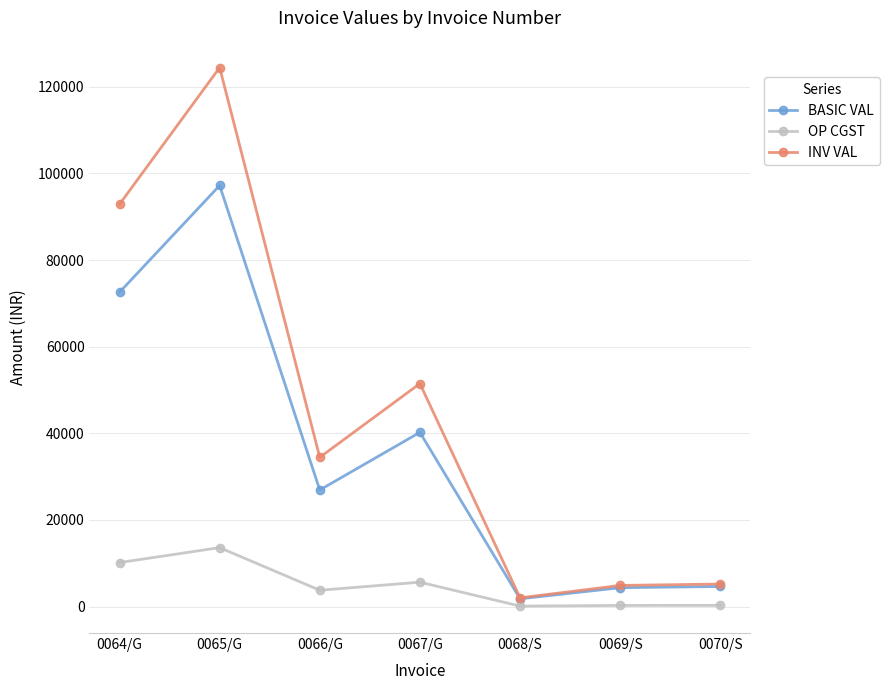

True or false: INV VAL and OP CGST intersect in this chart.

False